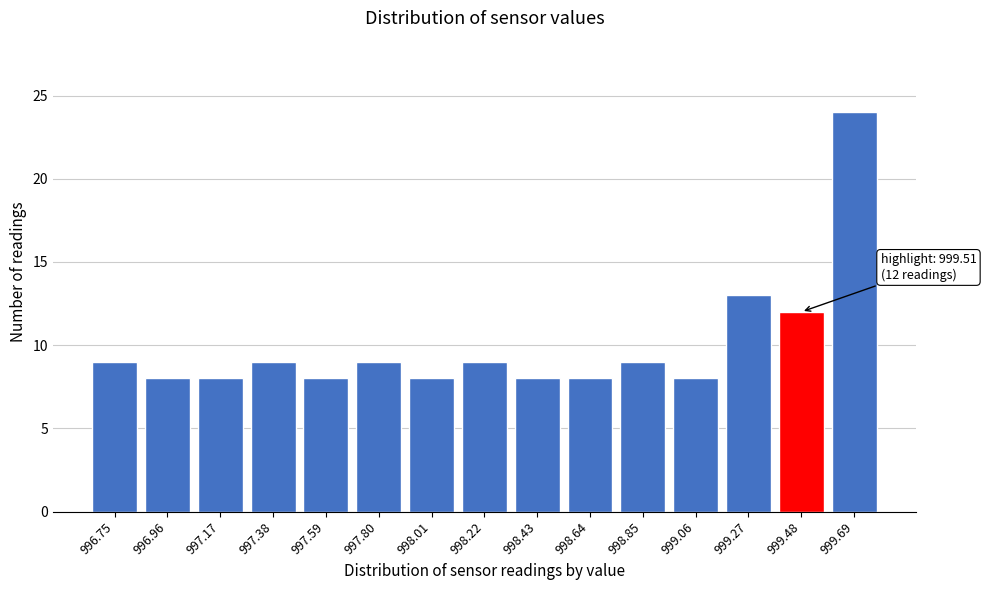

Reading left to right, transcribe all the data shown in this chart.

9	8	8	9	8	9	8	9	8	8	9	8	13	12	24